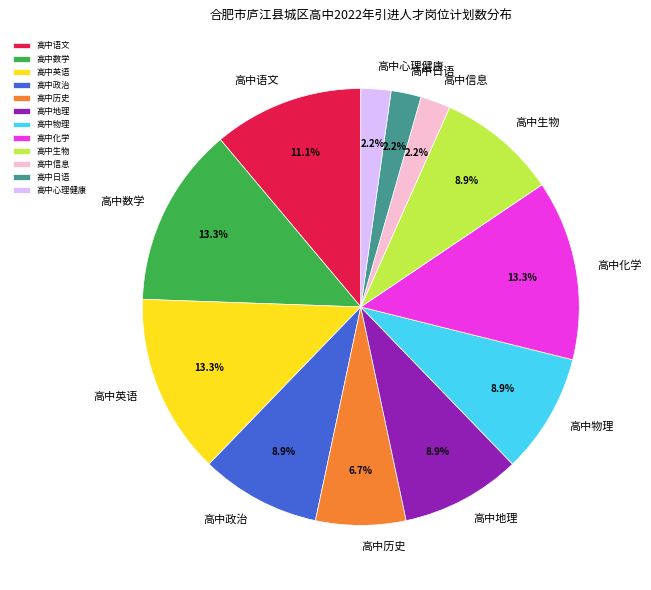

What is the ratio of the value at 高中心理健康 to the value at 高中历史?

0.3